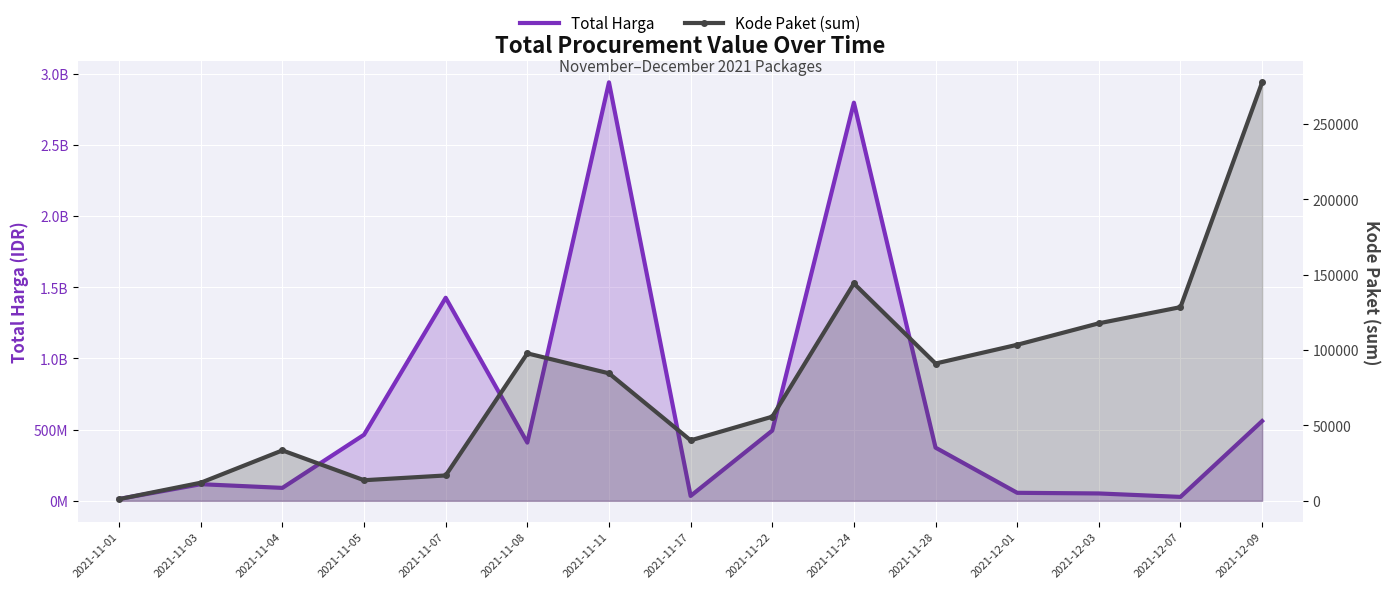

At which category is the sum across all series the highest?

2021-11-11